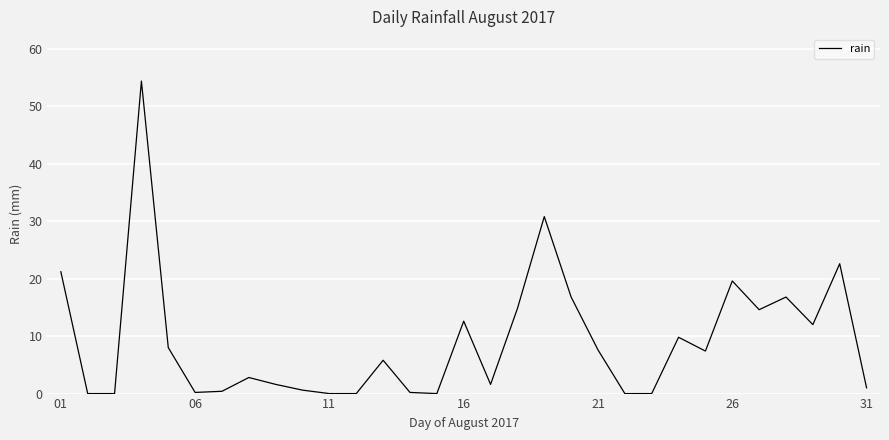

What is the greatest value displayed?

54.4